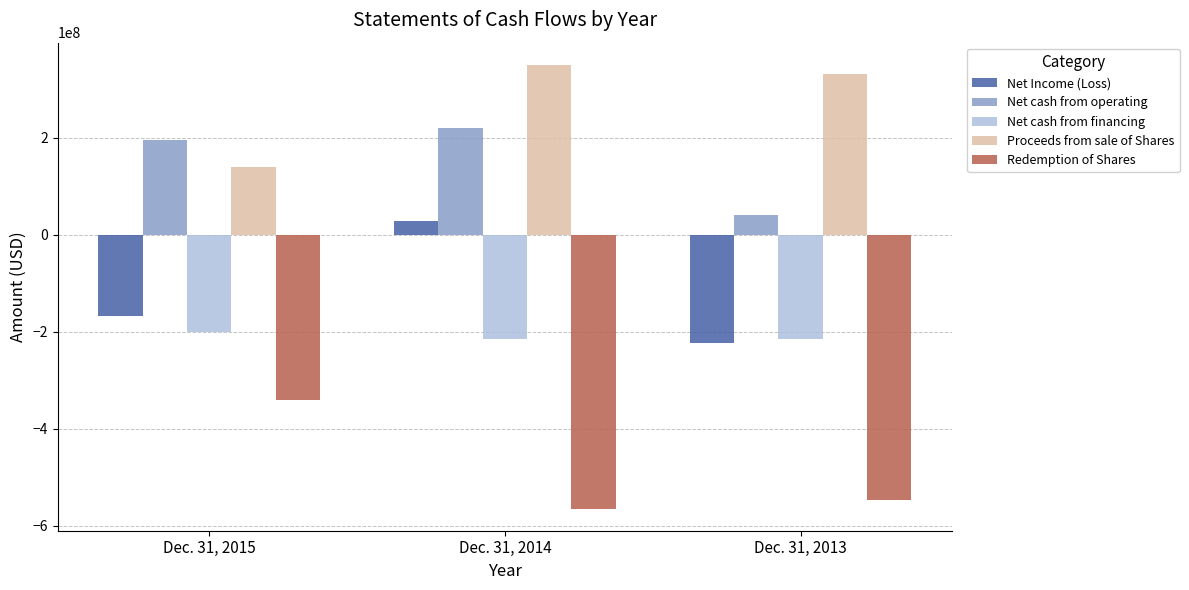

What is the difference between the Net cash from financing values at Dec. 31, 2015 and Dec. 31, 2013?

14166139